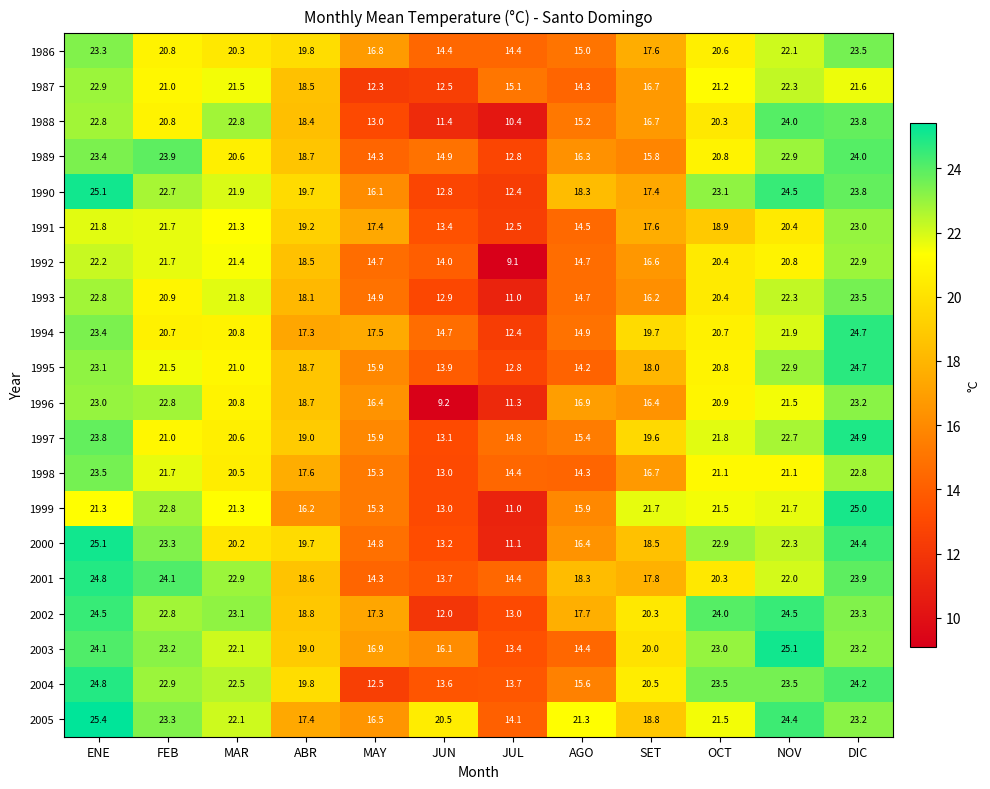

At which category is the sum across all series the highest?

DIC